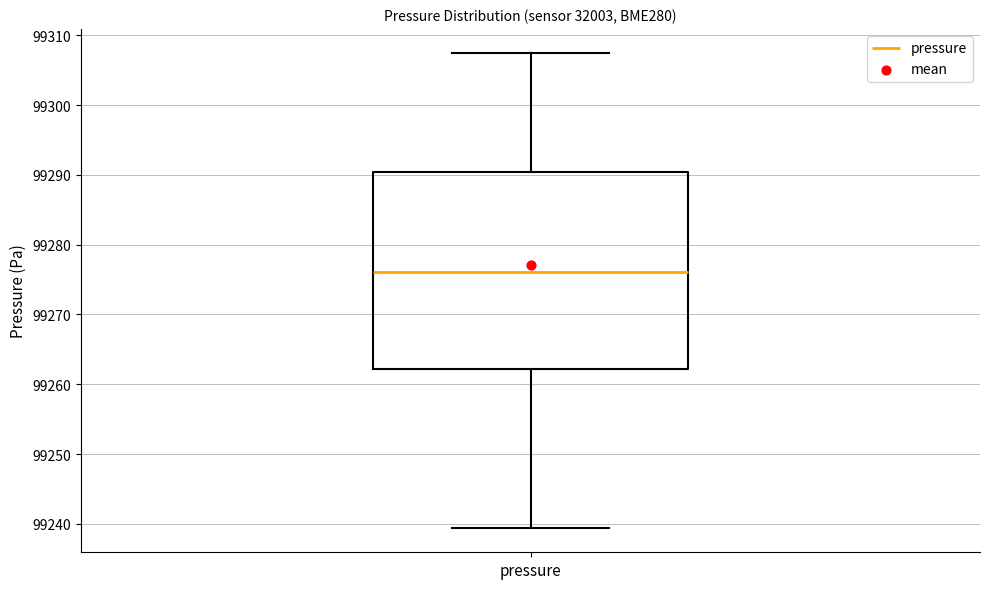

Transcribe this box plot: give where the median line is, the range the box spans, and where the two whiskers end, as read against the y-axis. The values are not printed on the chart, so give them approximately, as read against the axis.

median 99276, box 99262 to 99290, whiskers 99239 to 99308